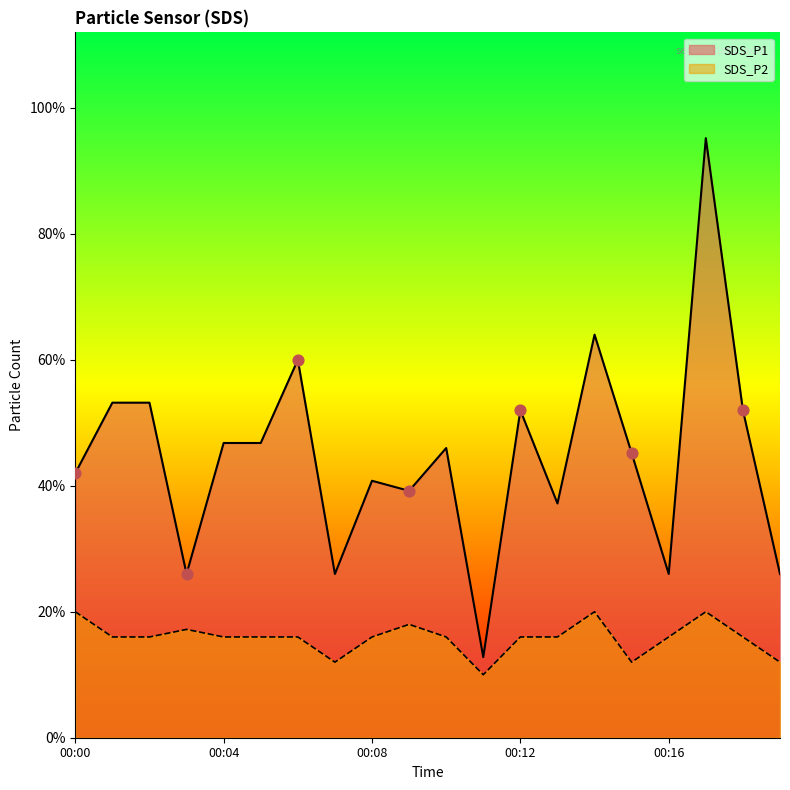

What are all the series names shown in the legend?

SDS_P1, SDS_P2